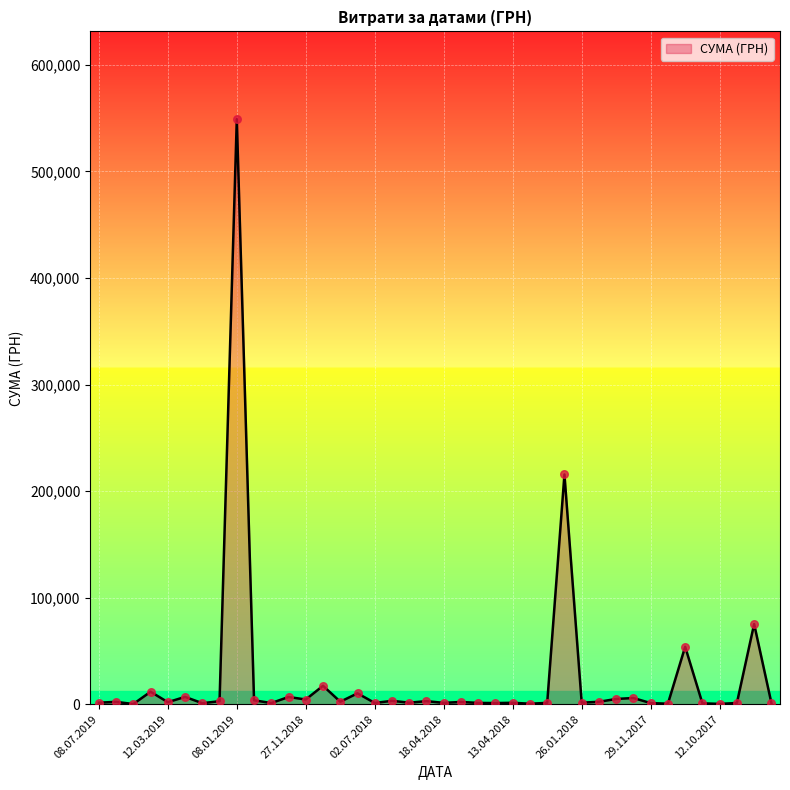

What is the difference between the maximum and minimum values?

548719.6